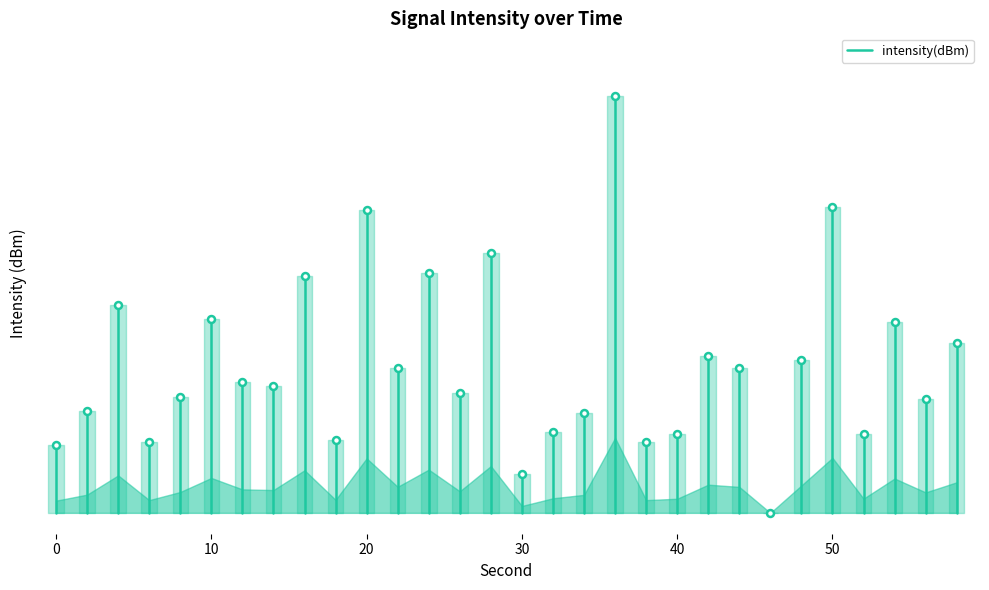

What is the approximate value at 0?

0.2